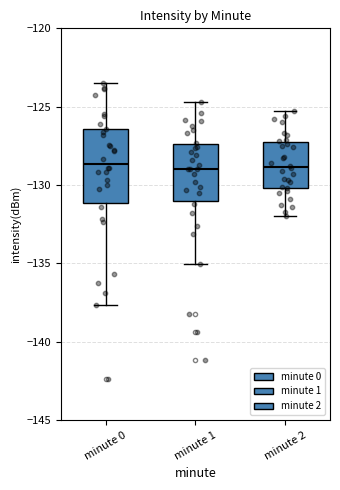

Reading left to right, read every box against the y-axis: the position of its median line, the range the box covers, and the ends of its whiskers. The values are not printed on the chart, so give them approximately, as read against the axis.

minute 0: median -128.5, box -131.0 to -126.5, whiskers -137.5 to -123.5
minute 1: median -129.0, box -131.0 to -127.5, whiskers -135.0 to -124.5
minute 2: median -129.0, box -130.0 to -127.0, whiskers -132.0 to -125.5